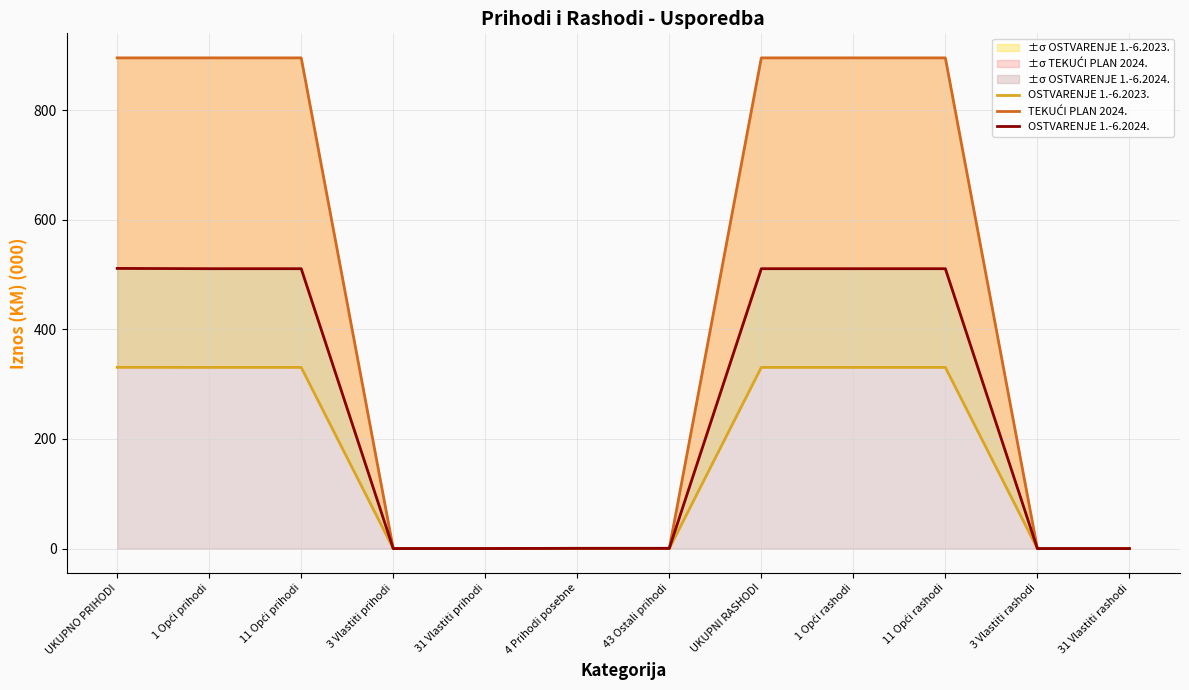

True or false: OSTVARENJE 1.-6.2024. has more than 0 interior local peaks.

False